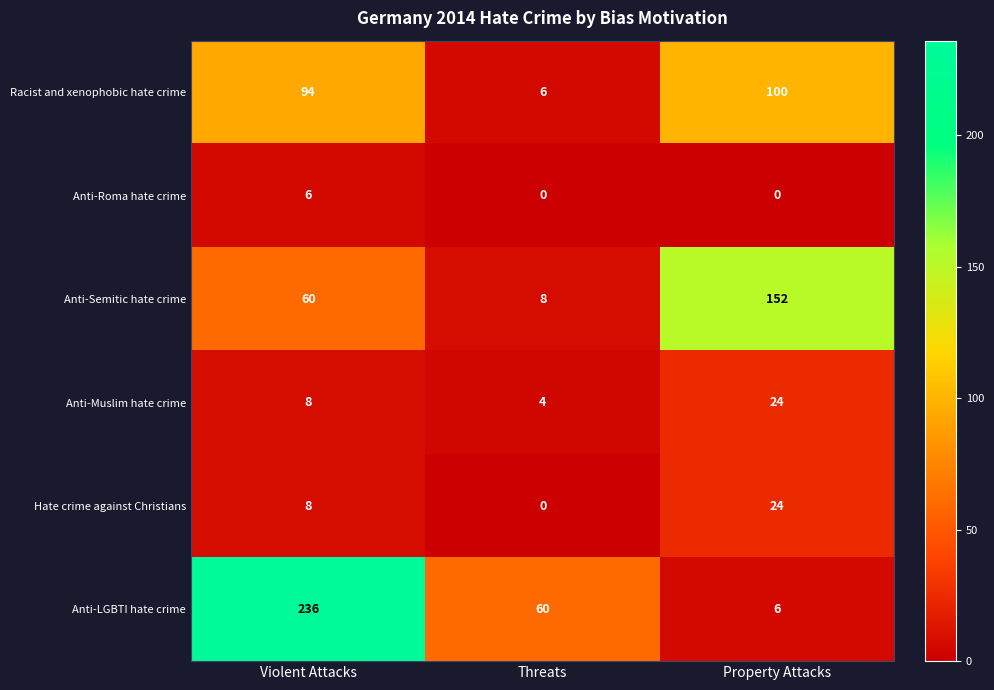

Rank the categories by Racist and xenophobic hate crime value from lowest to highest.

Threats, Violent Attacks, Property Attacks